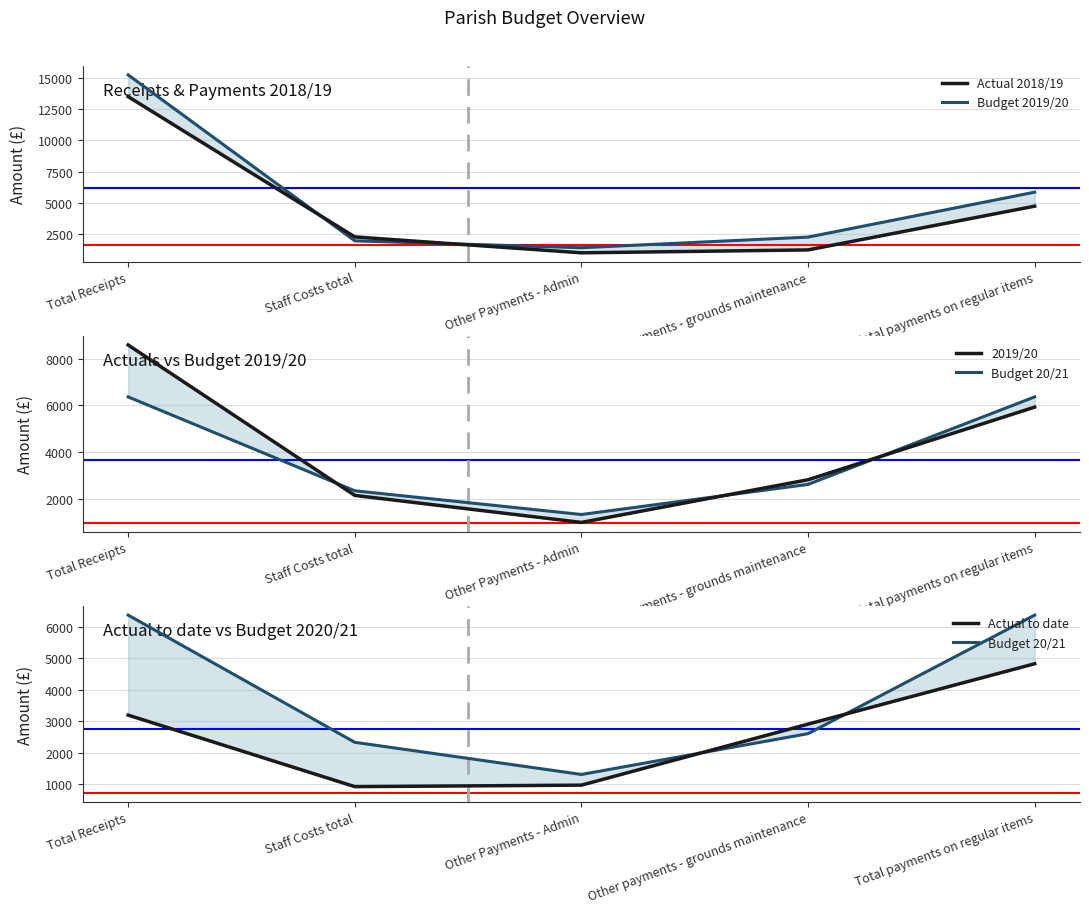

After their last crossing, which series has the higher values: Actual to date or Budget 2019/20?

Budget 2019/20